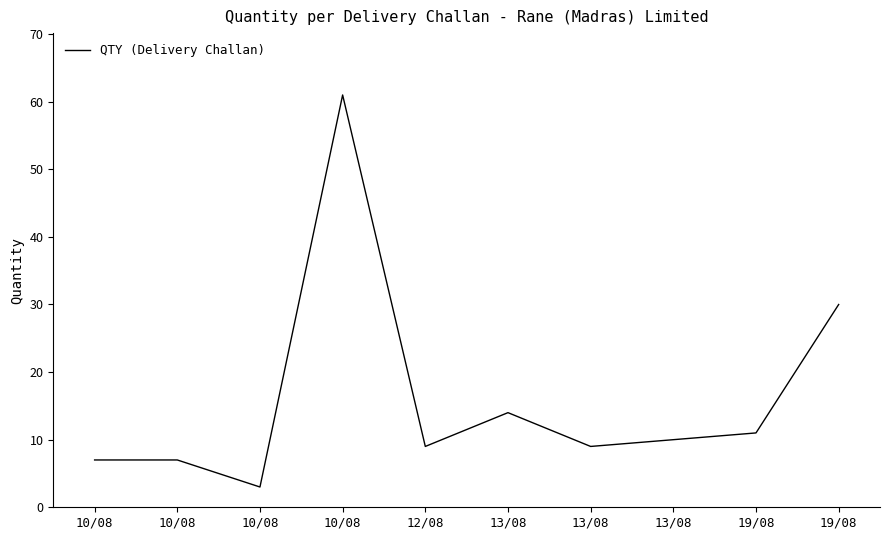

Which label corresponds to the smallest value in the chart?

10/08